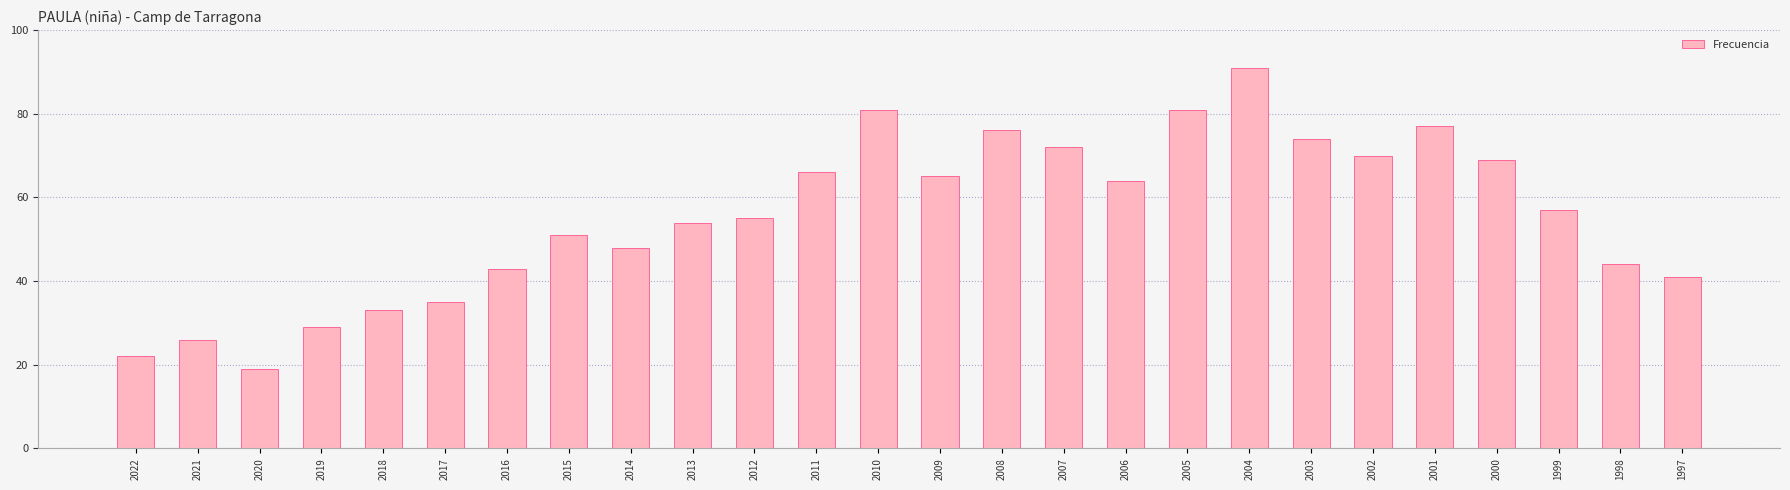

How many bars are there in total?

26